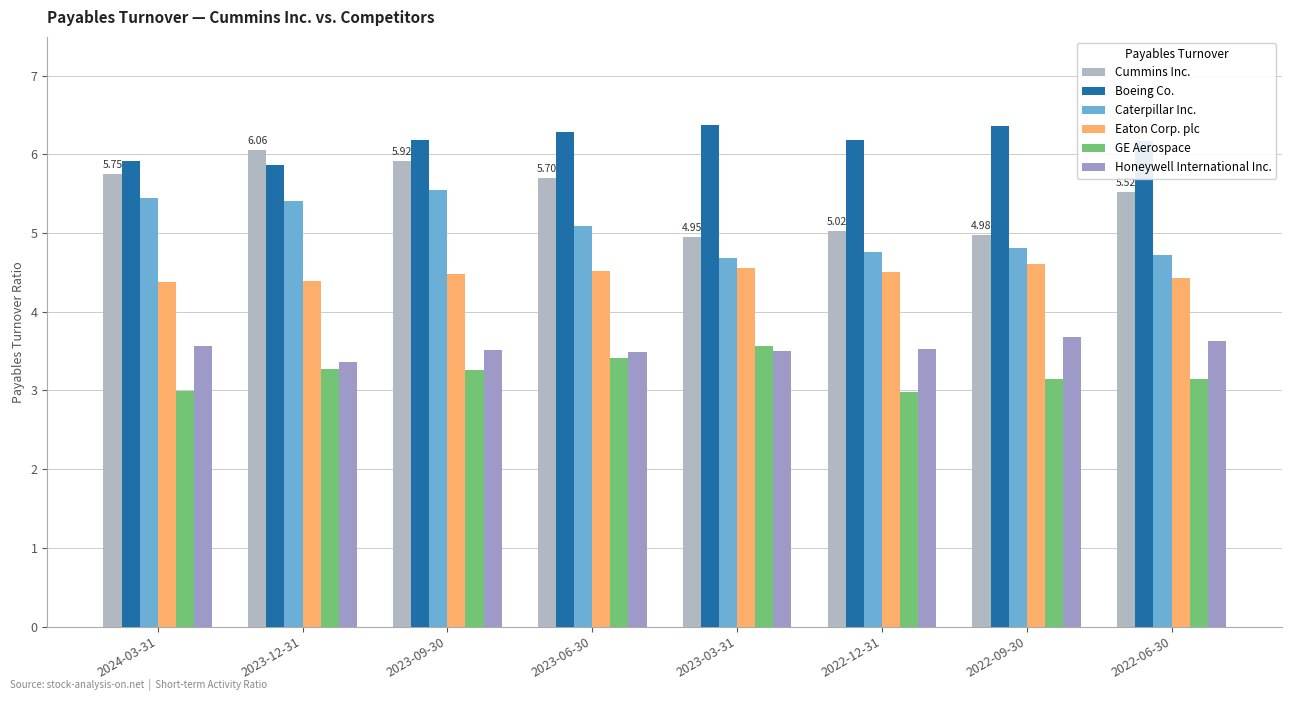

The Caterpillar Inc. series shows 5.1 at 2023-06-30. True or false?

True